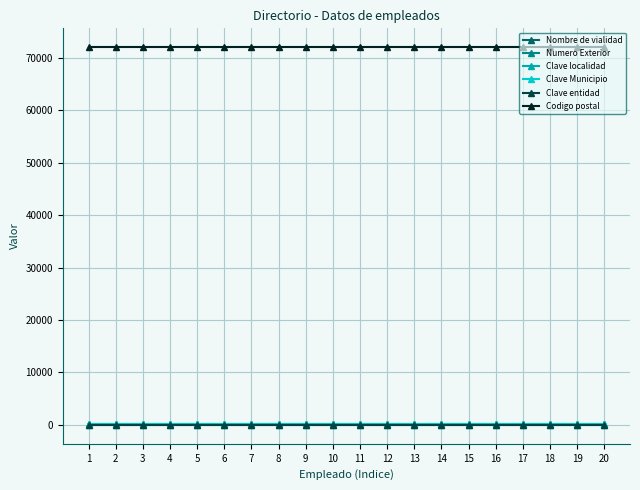

What is the maximum value shown in the chart?

72000